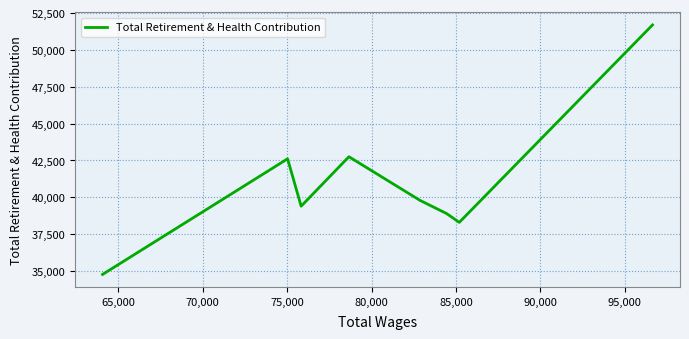

True or false: the data has more than 0 interior local peaks.

True